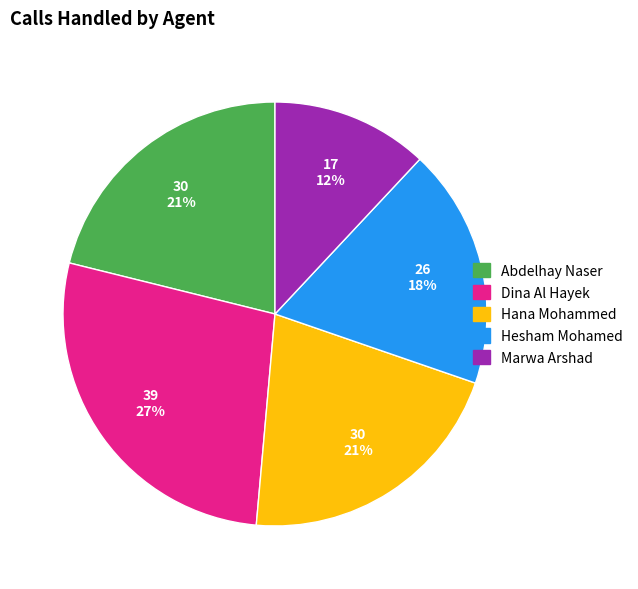

Is Hesham Mohamed the majority of the pie?

No